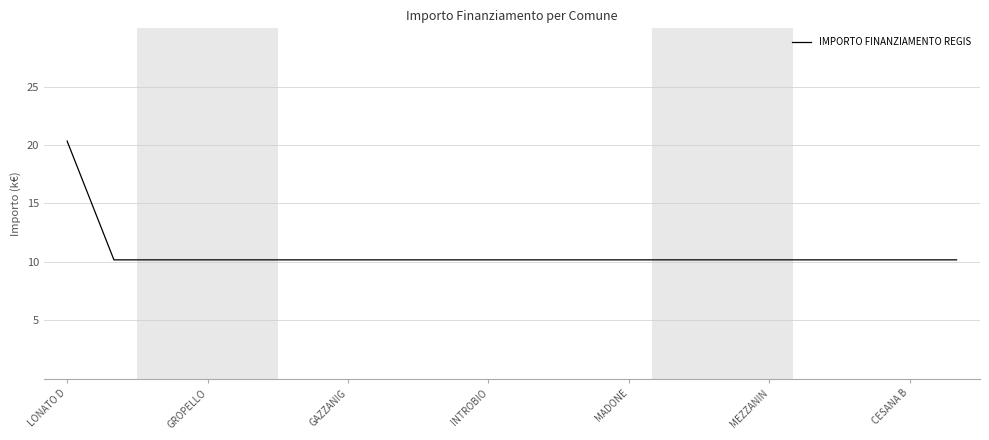

Reading left to right, what are all the values shown in this chart?

20.3	10.2	10.2	10.2	10.2	10.2	10.2	10.2	10.2	10.2	10.2	10.2	10.2	10.2	10.2	10.2	10.2	10.2	10.2	10.2